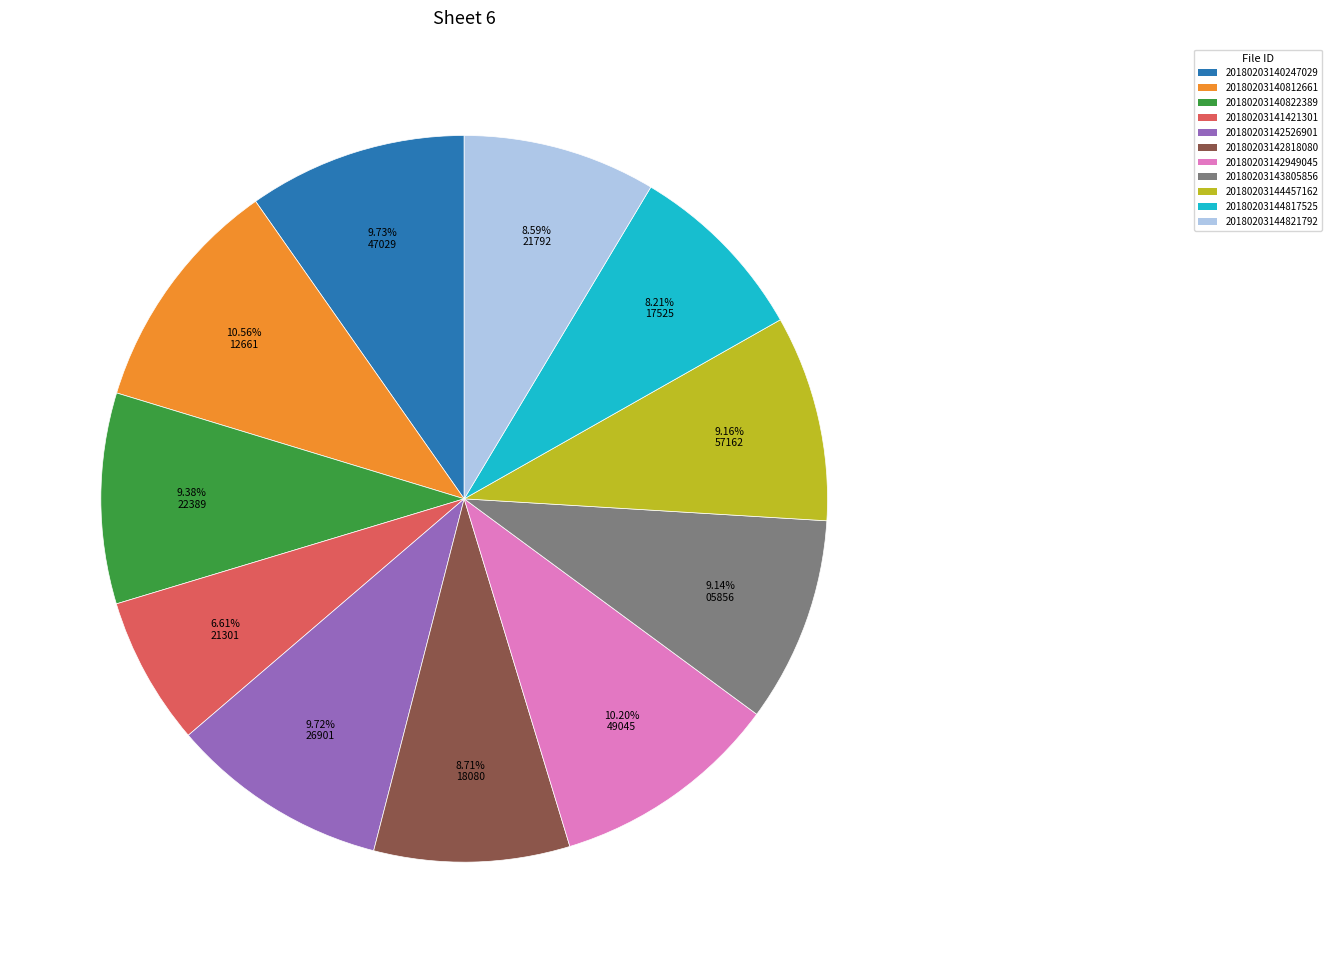

Which category has the smallest portion of the pie?

20180203141421301